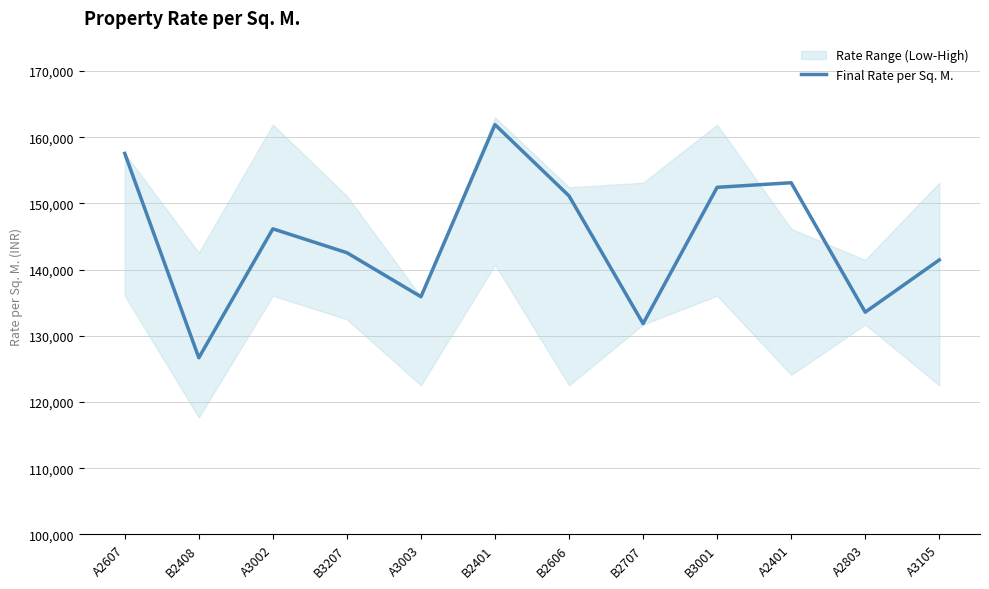

What position from the left is A3003?

5